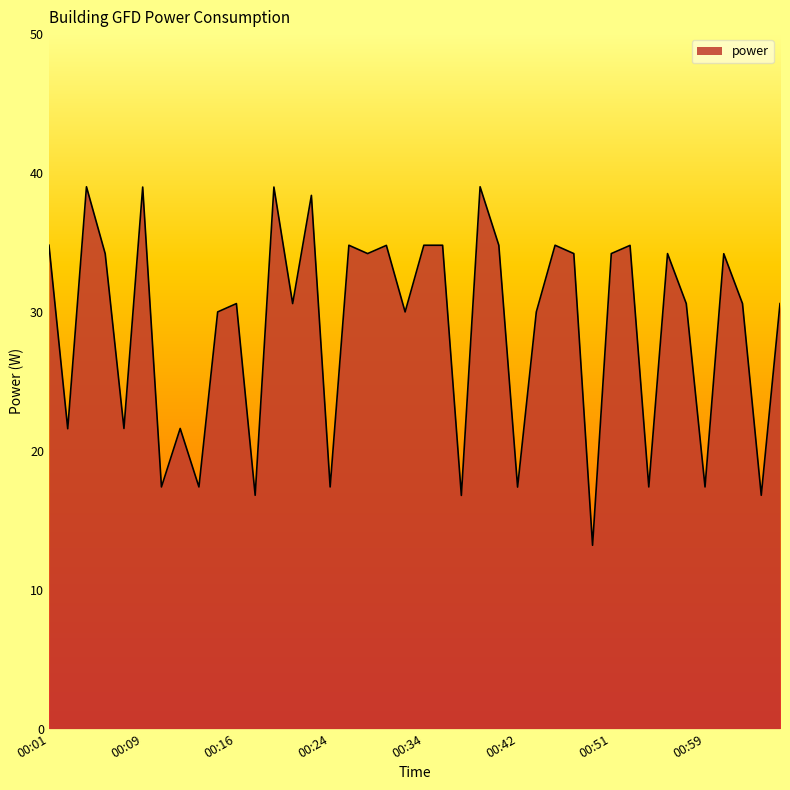

What is the difference between the maximum and minimum values?

25.8